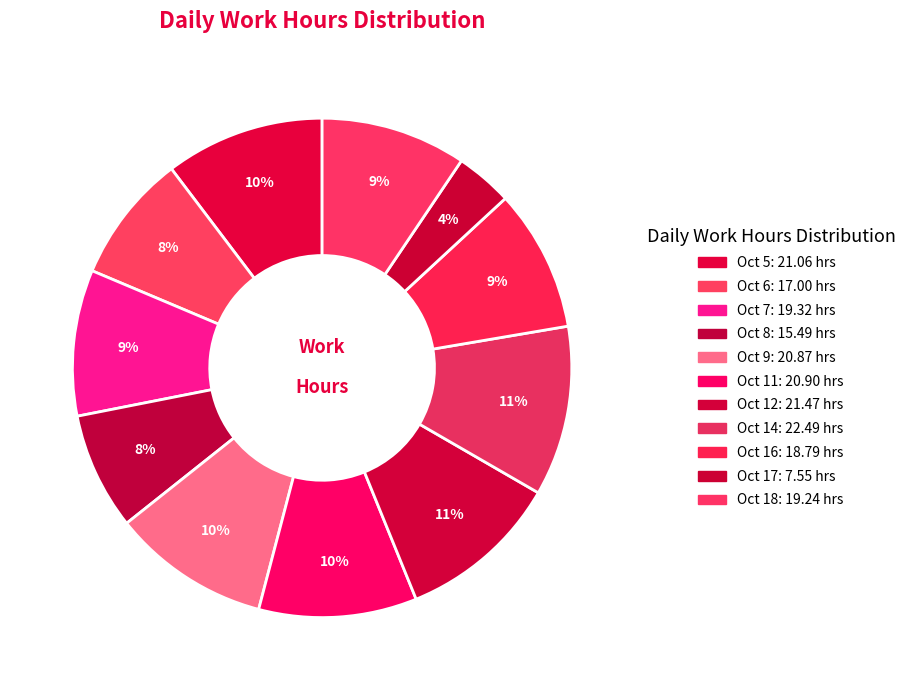

Count the number of slices in the pie.

11